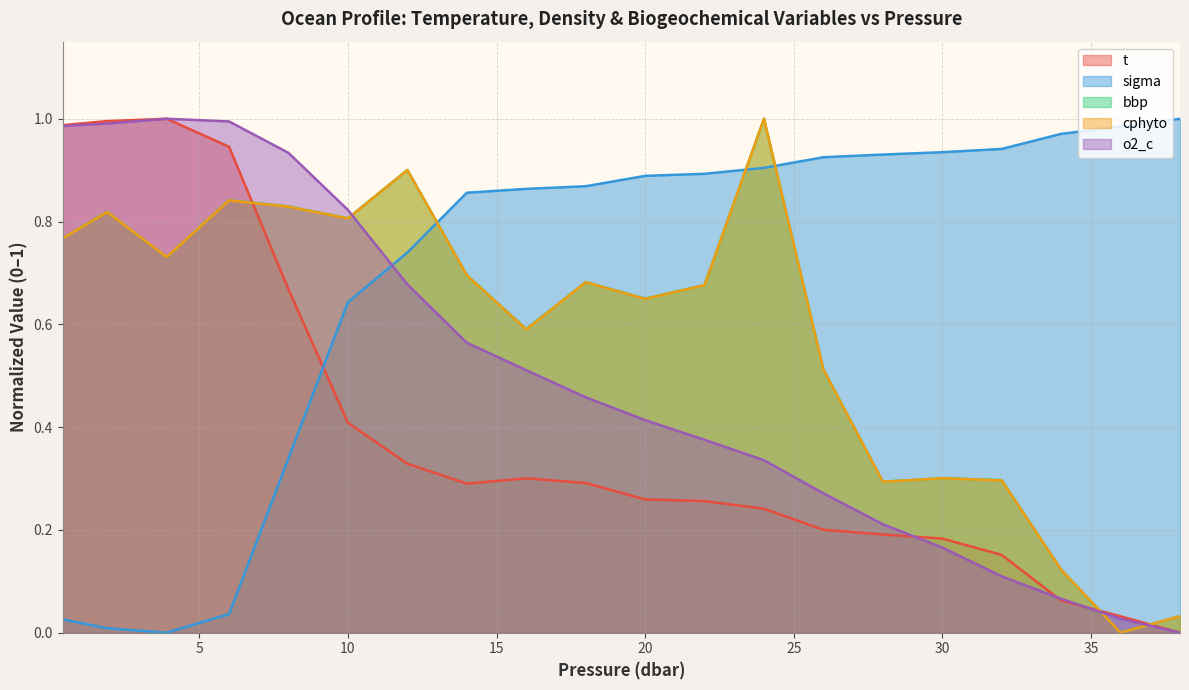

How many times do sigma and o2_c cross each other?

1